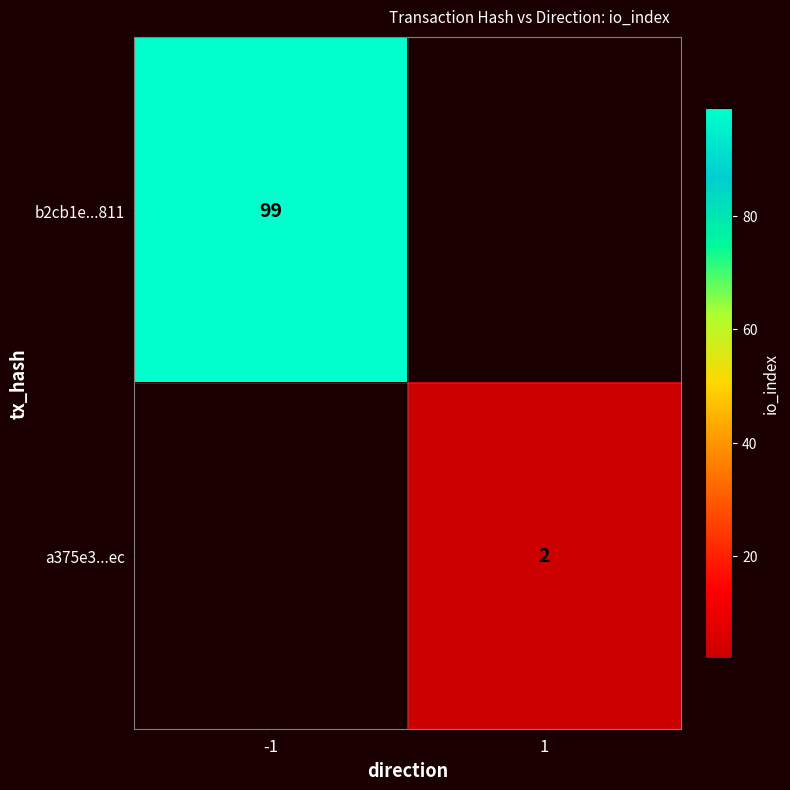

Count the number of data series in this chart.

2